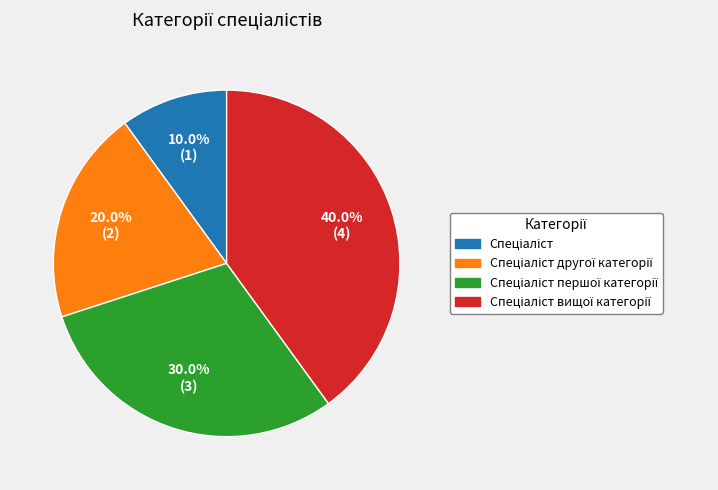

Is there a majority slice in this chart?

No